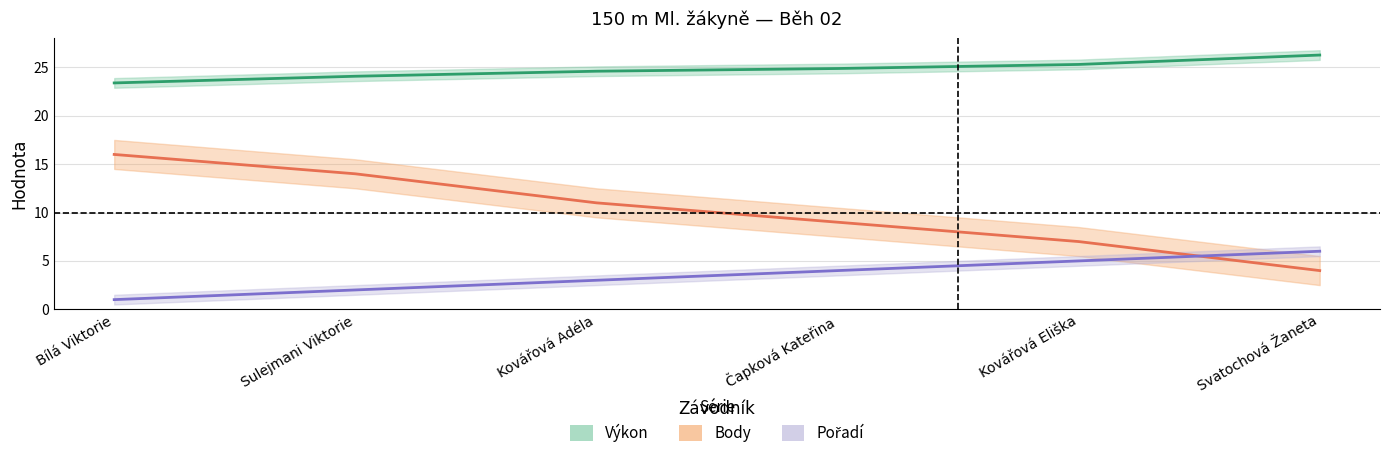

Which has a higher value, Svatochová Žaneta or Bílá Viktorie?

Svatochová Žaneta